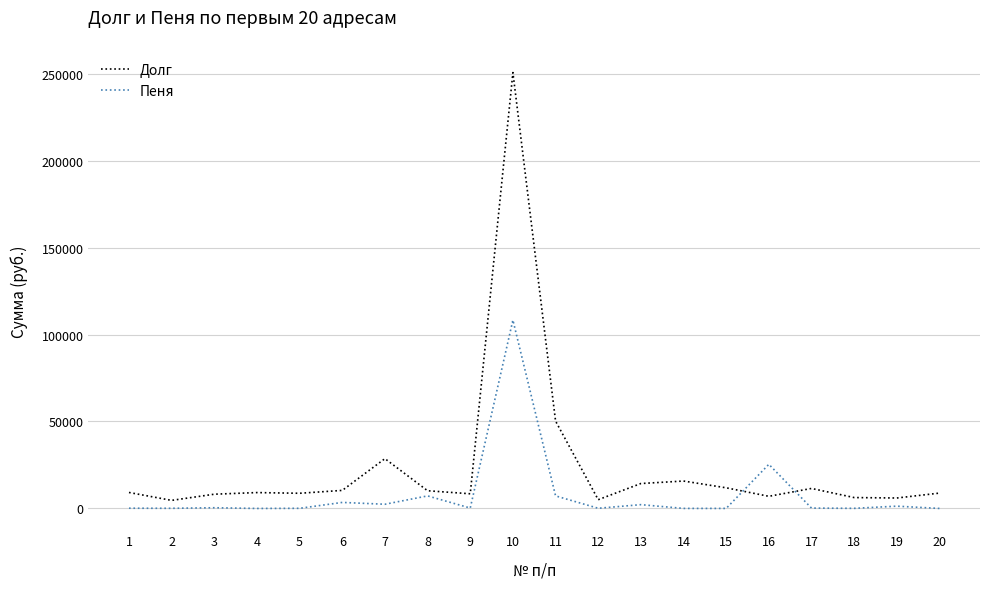

True or false: Долг and Пеня cross at least once.

True